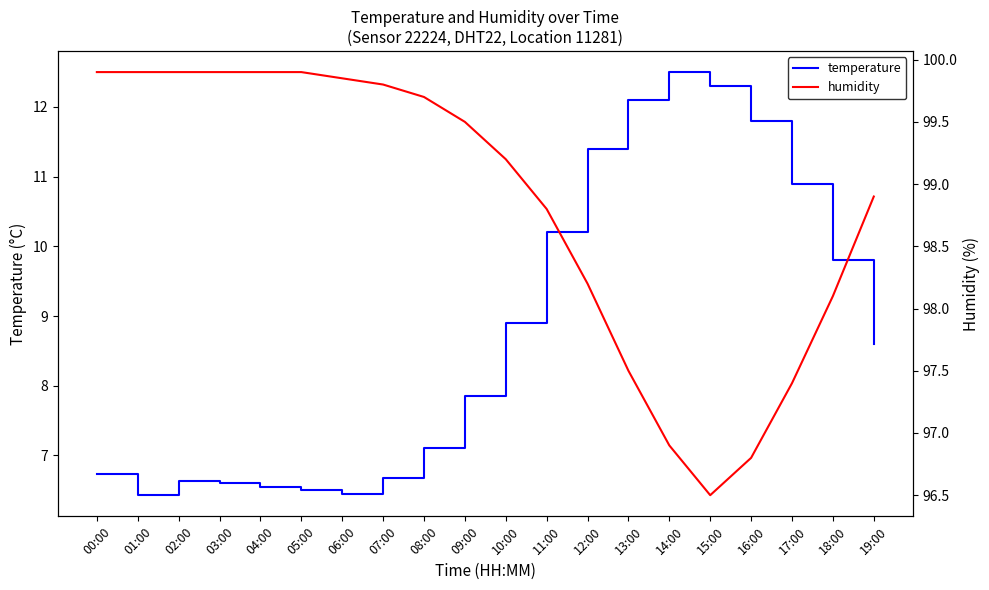

True or false: humidity and temperature cross at least once.

False